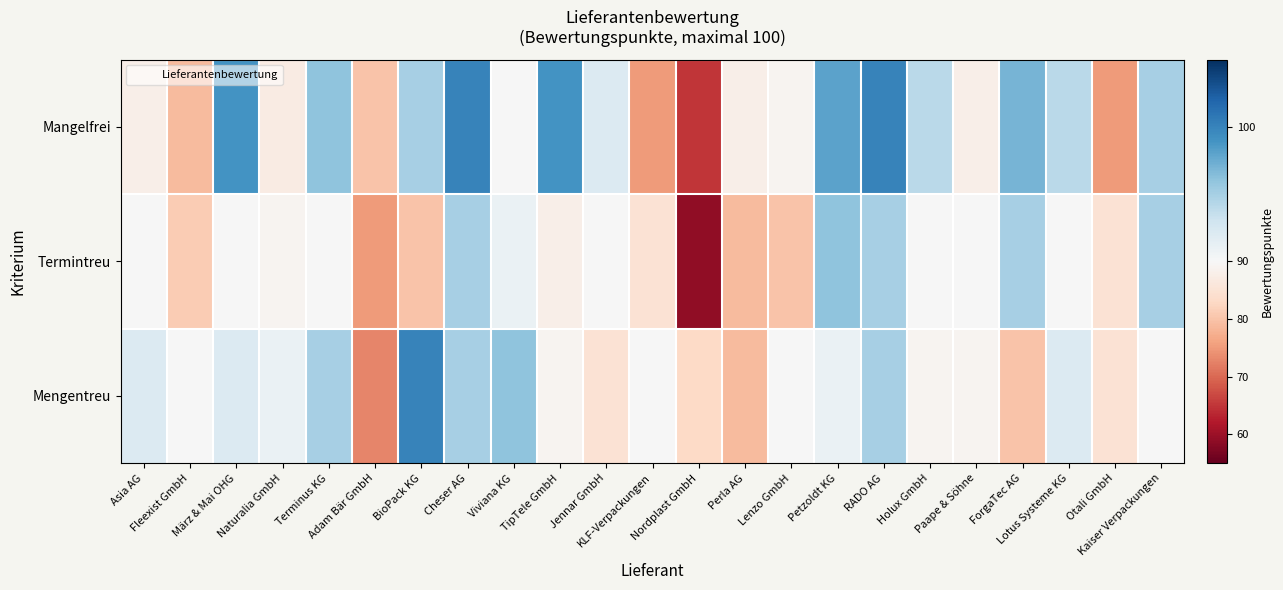

List the series in order of their peak value, highest first.

Mangelfrei, Mengentreu, Termintreu